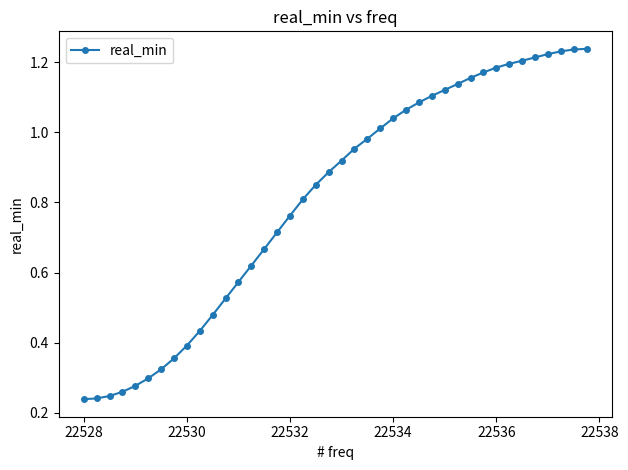

Does the chart have visible grid lines?

No